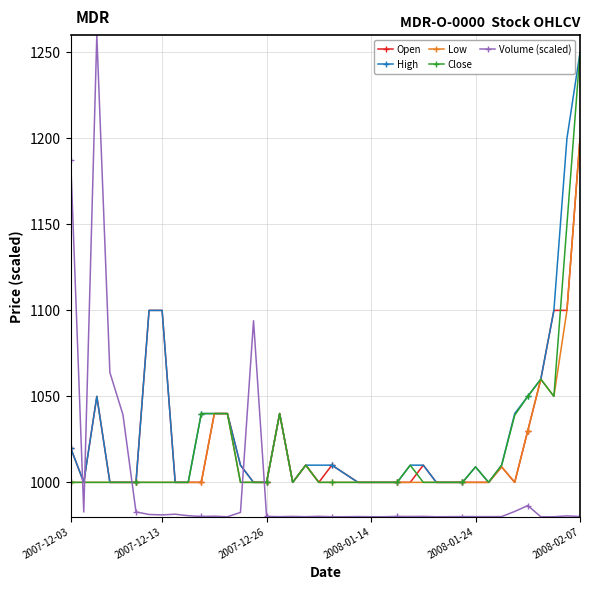

What is the value of the Low point at the 13th from the left?

1040.0